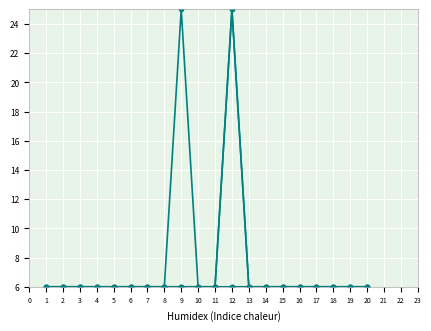

Does the chart have visible grid lines?

Yes